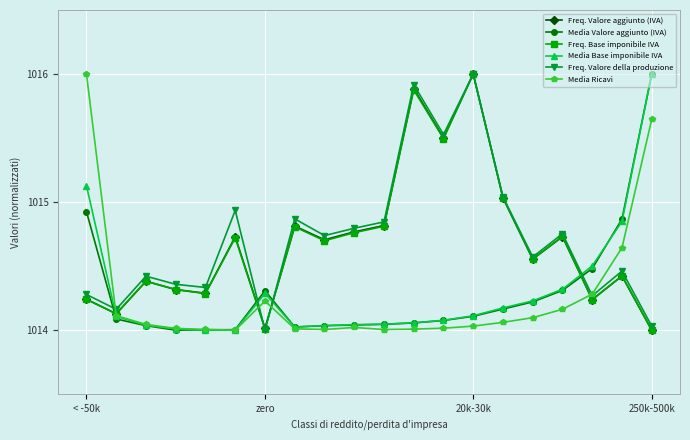

True or false: Freq. Valore della produzione has more than 0 points higher than both neighbors.

True